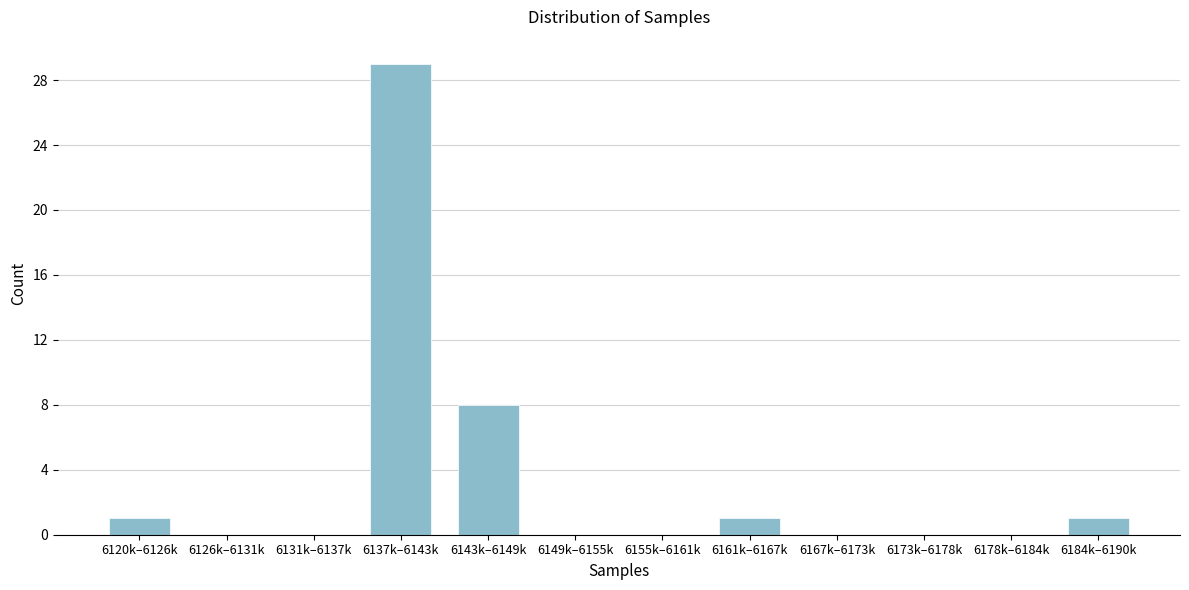

Reading left to right, what are all the values shown in this chart?

6120k–6126k=1	6126k–6131k=0	6131k–6137k=0	6137k–6143k=29	6143k–6149k=8	6149k–6155k=0	6155k–6161k=0	6161k–6167k=1	6167k–6173k=0	6173k–6178k=0	6178k–6184k=0	6184k–6190k=1